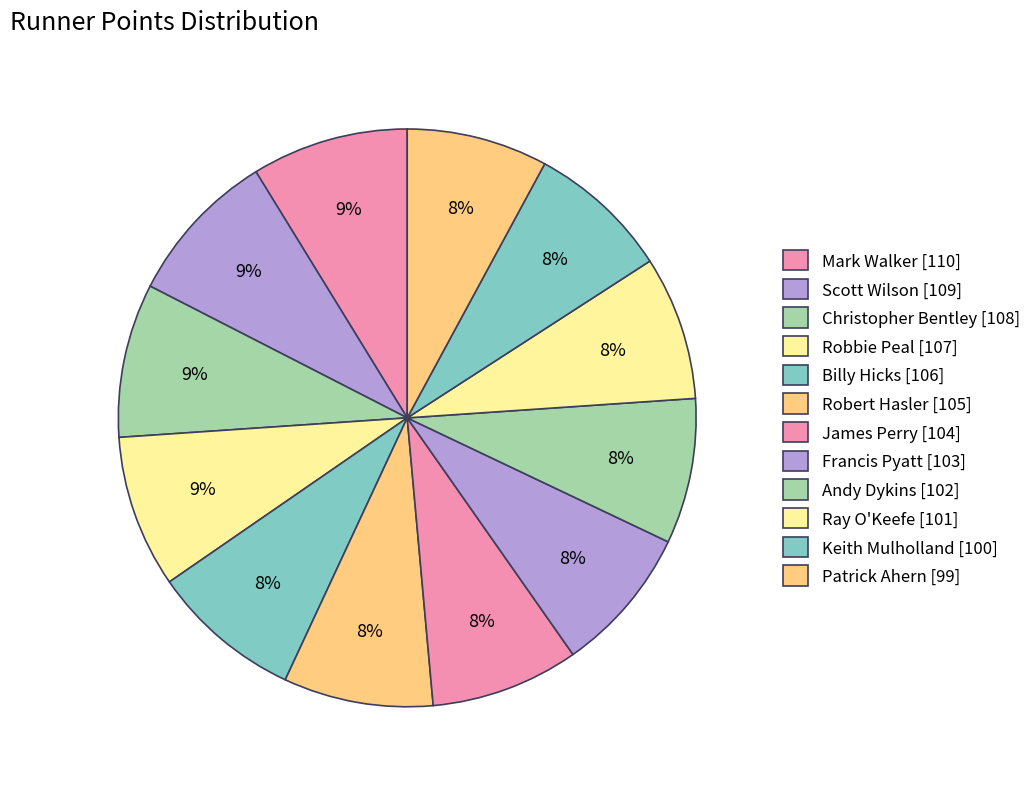

How many segments does this pie chart have?

12